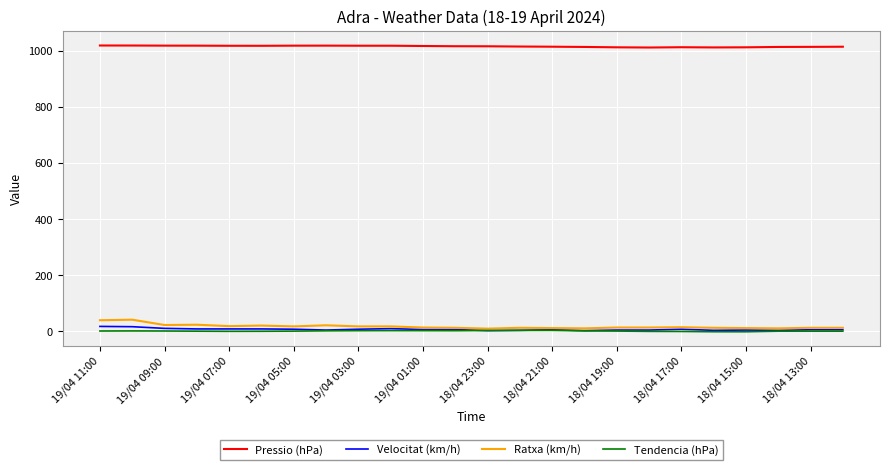

Which series has the largest total across all categories?

Pressio (hPa)